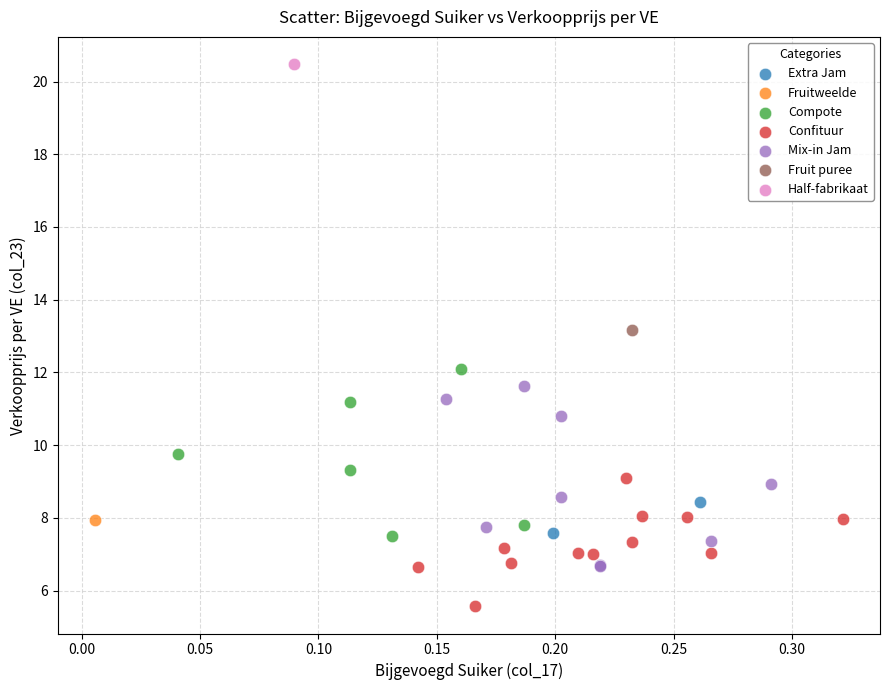

What are all the series names shown in the legend?

Extra Jam, Fruitweelde, Compote, Confituur, Mix-in Jam, Fruit puree, Half-fabrikaat